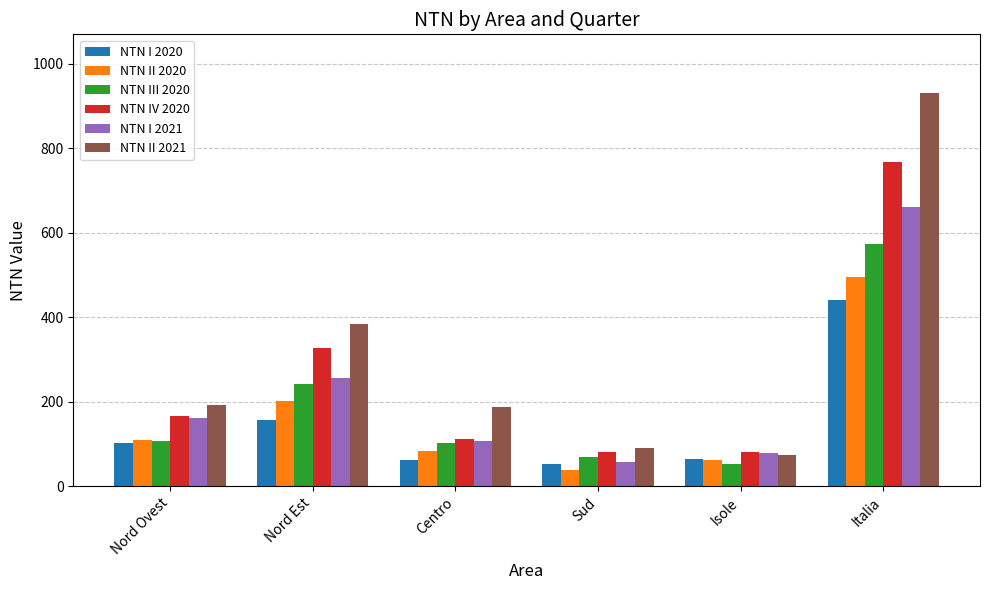

Between Nord Ovest and Italia, which series saw the biggest shift?

NTN II 2021